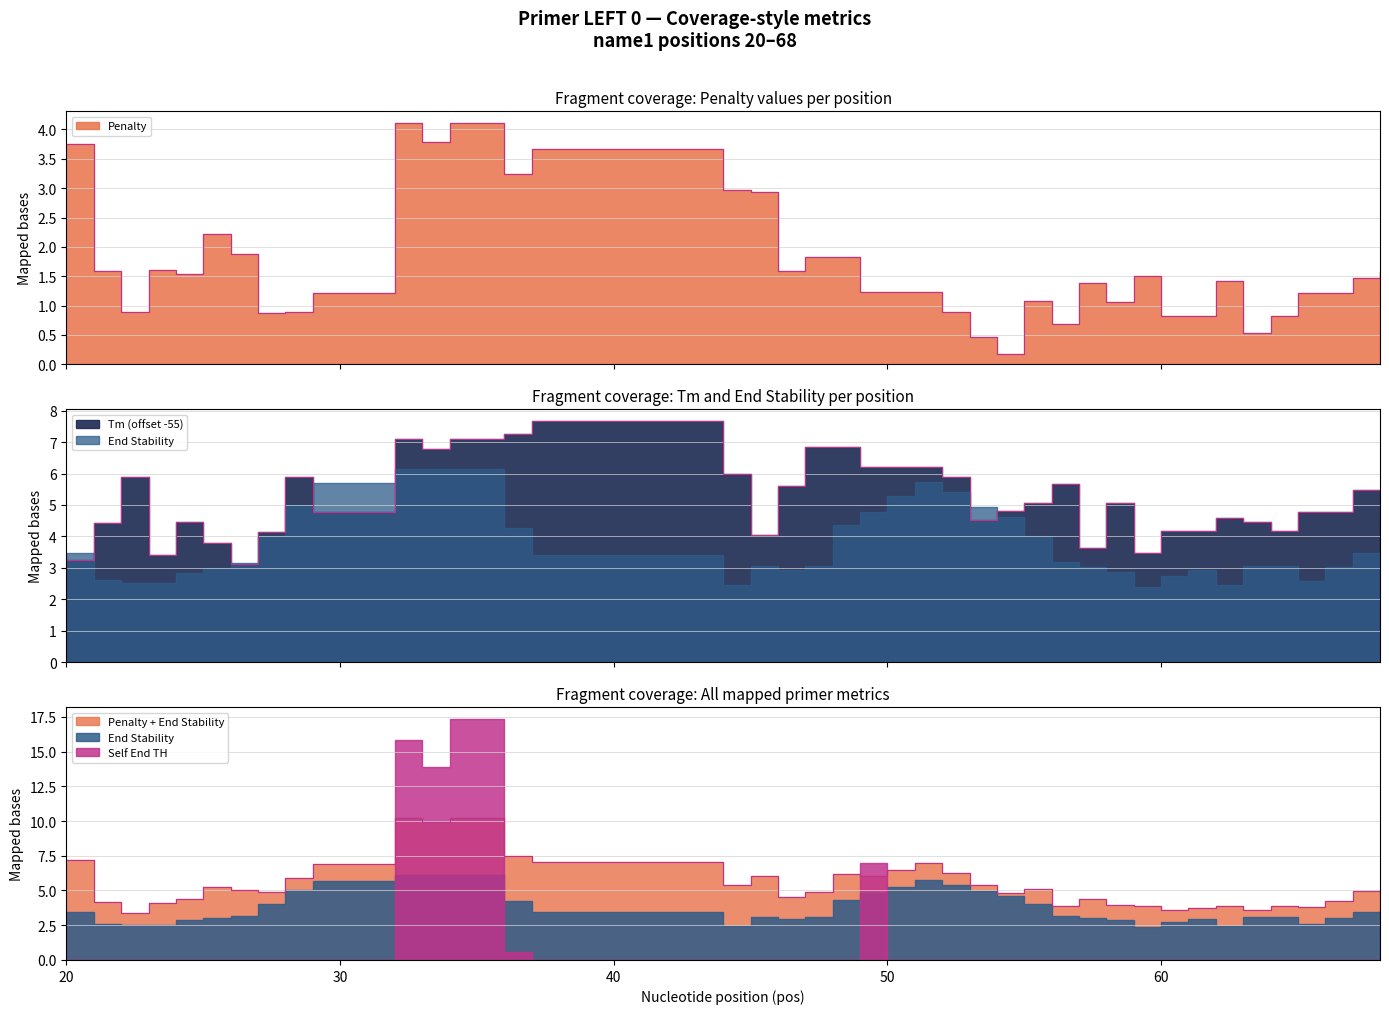

What is the minimum value for pen?

0.2